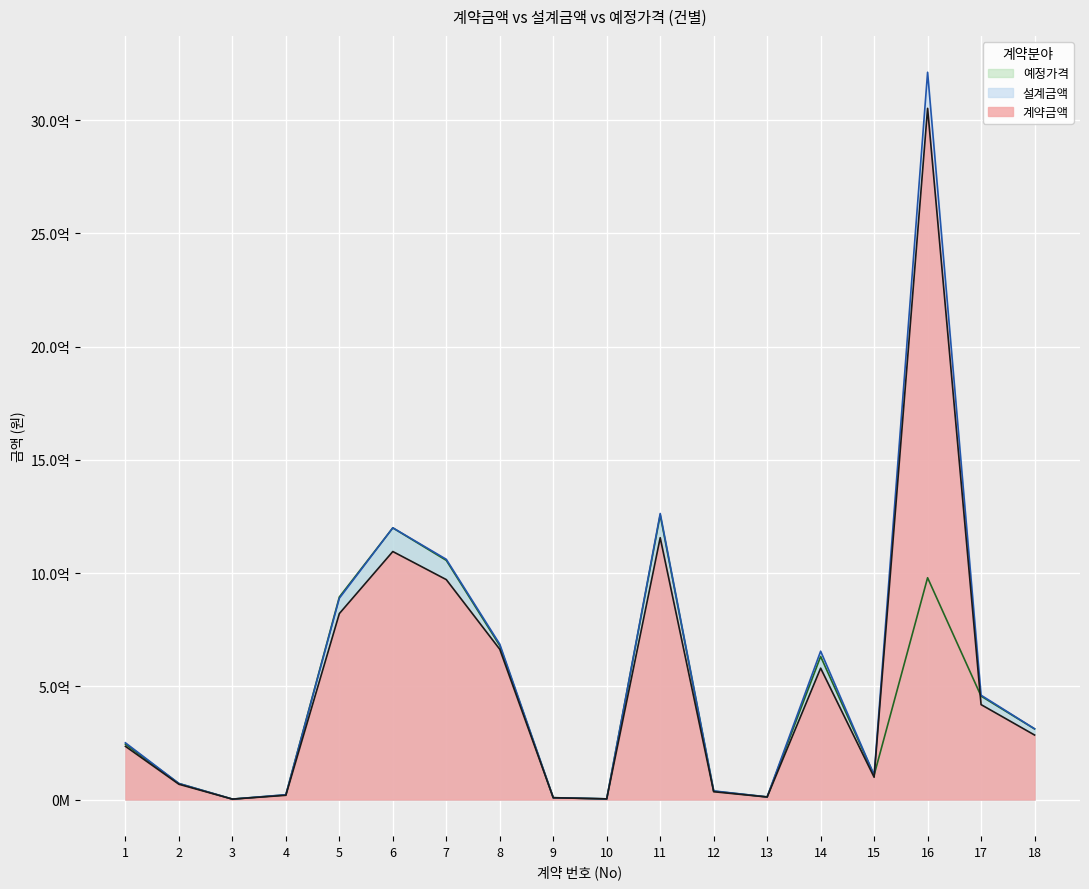

Reading left to right, list all the values displayed in this chart.

계약금액: 1=235000000	2=67500000	3=1862000	4=18780000	5=821000000	6=1095000000	7=971000000	8=663406090	9=7840000	10=2926000	11=1156000000	12=34500000	13=11100900	14=580000000	15=98450000	16=3051659359	17=419158740	18=284900000
설계금액: 1=250446000	2=70840000	3=1960000	4=21255150	5=888623000	6=1199660000	7=1060578000	8=685921000	9=8240000	10=3080000	11=1262899000	12=38069437	13=11611000	14=655000000	15=108033000	16=3210980000	17=460614000	18=312499000
예정가격: 1=244545000	2=70840000	3=1960000	4=20600000	5=894265000	6=1199360000	7=1055935000	8=679575000	9=8240000	10=2926000	11=1256332500	12=36965000	13=11611000	14=631587000	15=108005000	16=979270000	17=456700000	18=311905000